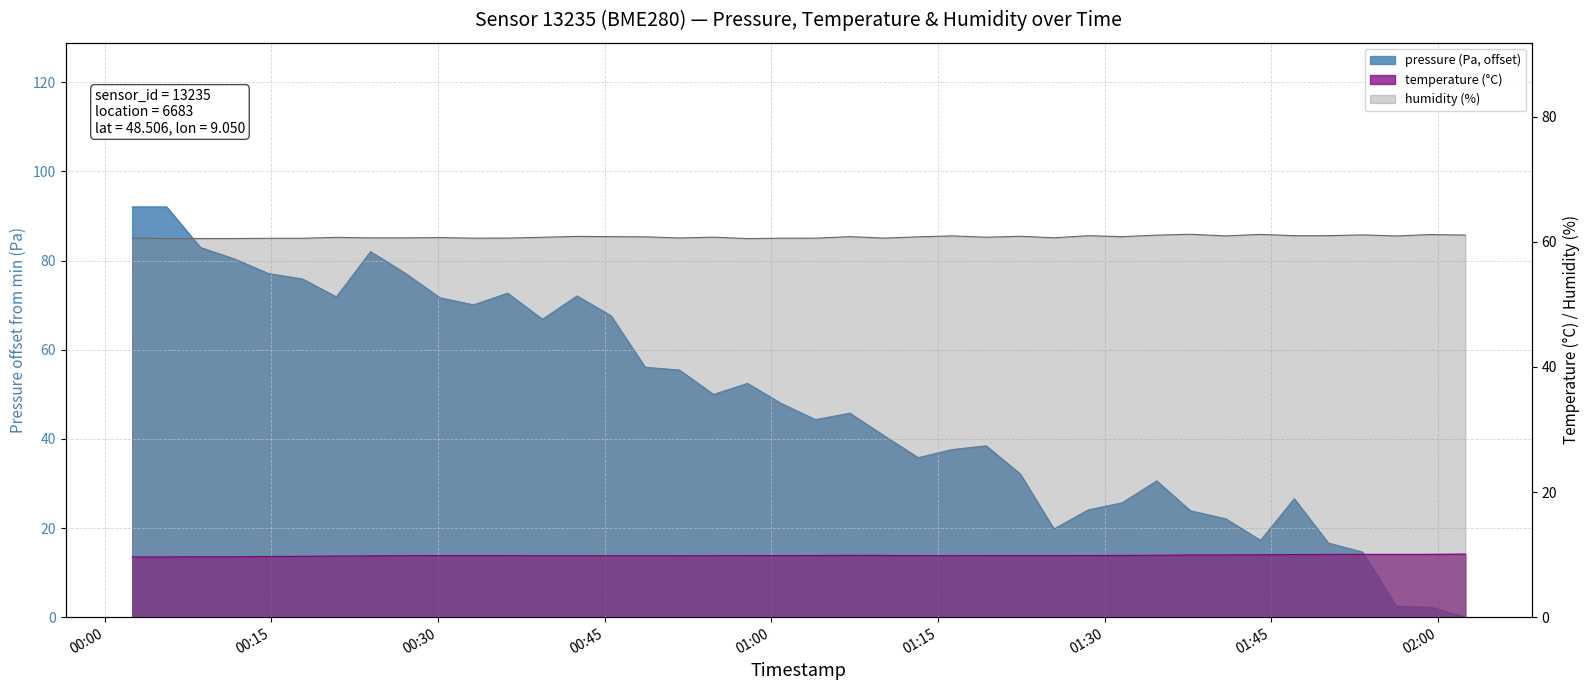

What is the value of the pressure point at the 36th from the left?

16.6